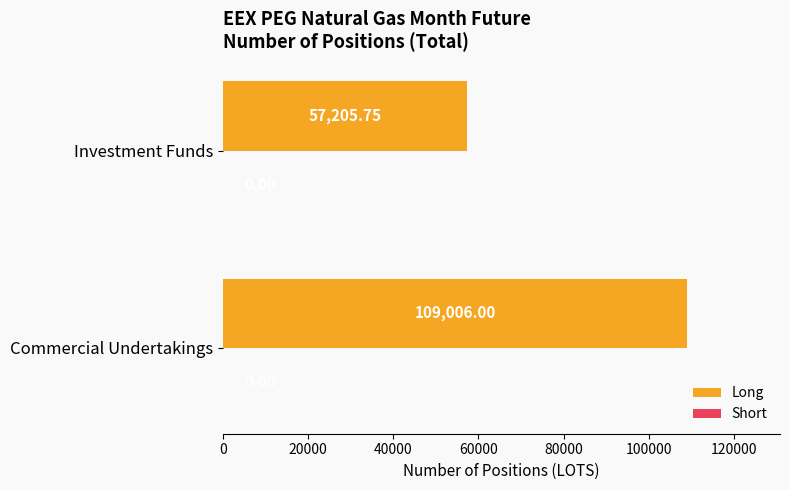

How many data points are less than 109006?

1